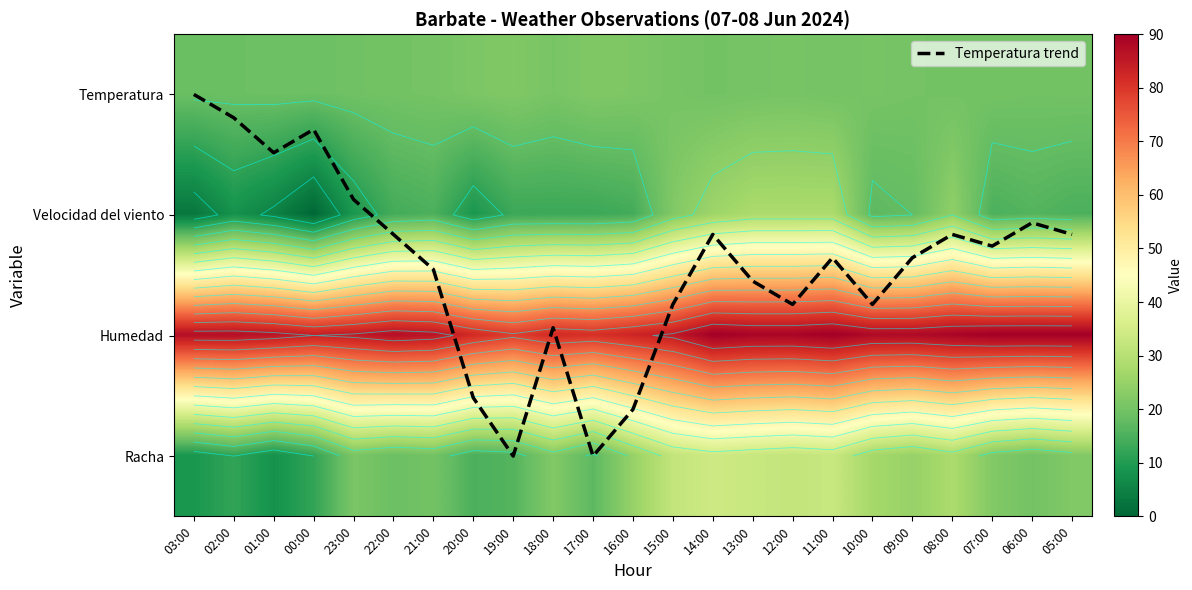

What is the total value across all series at 16:00?

146.0